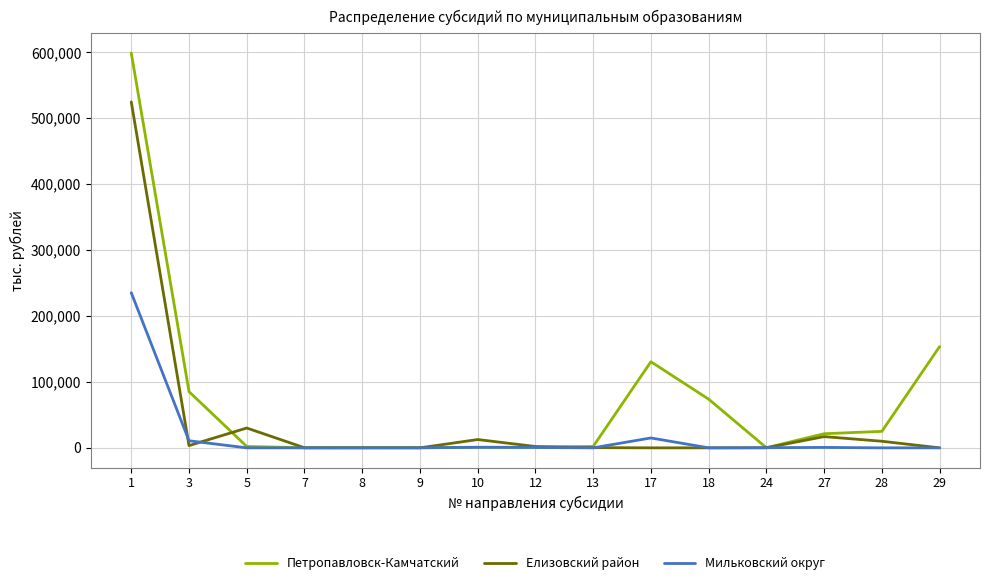

The value of Мильковский округ at 5 is 81102.1. True or false?

False